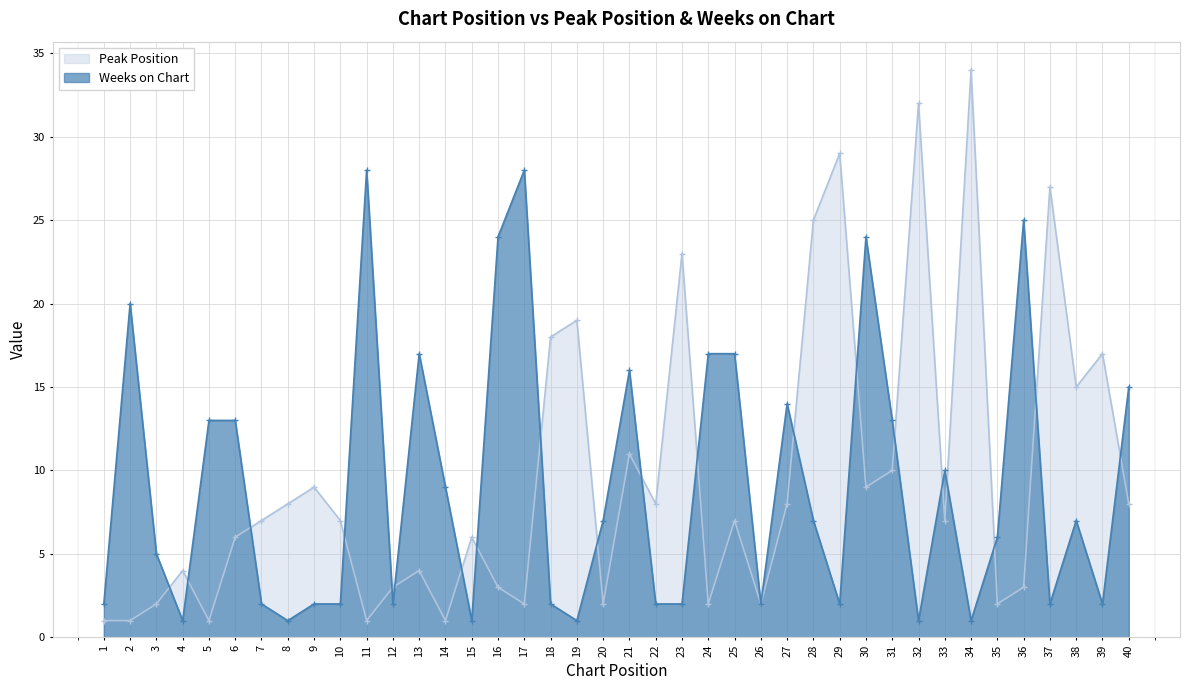

Reading right to left, what are all the values shown in this chart?

Peak Position: 40=8	39=17	38=15	37=27	36=3	35=2	34=34	33=7	32=32	31=10	30=9	29=29	28=25	27=8	26=2	25=7	24=2	23=23	22=8	21=11	20=2	19=19	18=18	17=2	16=3	15=6	14=1	13=4	12=3	11=1	10=7	9=9	8=8	7=7	6=6	5=1	4=4	3=2	2=1	1=1
Weeks on Chart: 40=15	39=2	38=7	37=2	36=25	35=6	34=1	33=10	32=1	31=13	30=24	29=2	28=7	27=14	26=2	25=17	24=17	23=2	22=2	21=16	20=7	19=1	18=2	17=28	16=24	15=1	14=9	13=17	12=2	11=28	10=2	9=2	8=1	7=2	6=13	5=13	4=1	3=5	2=20	1=2